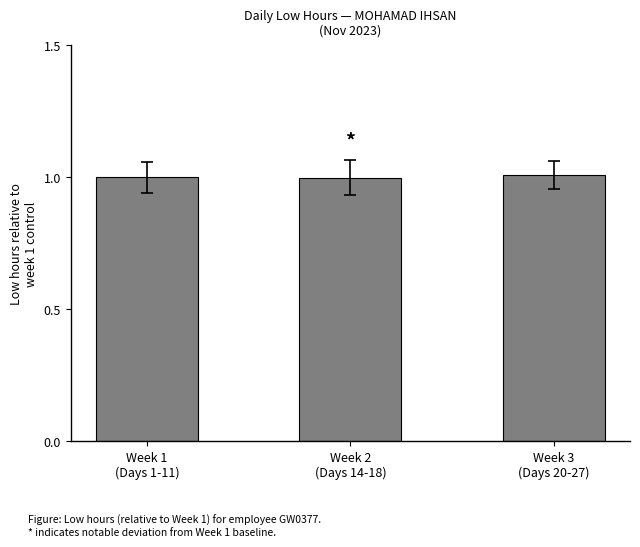

What is the sum of all values?

3.0